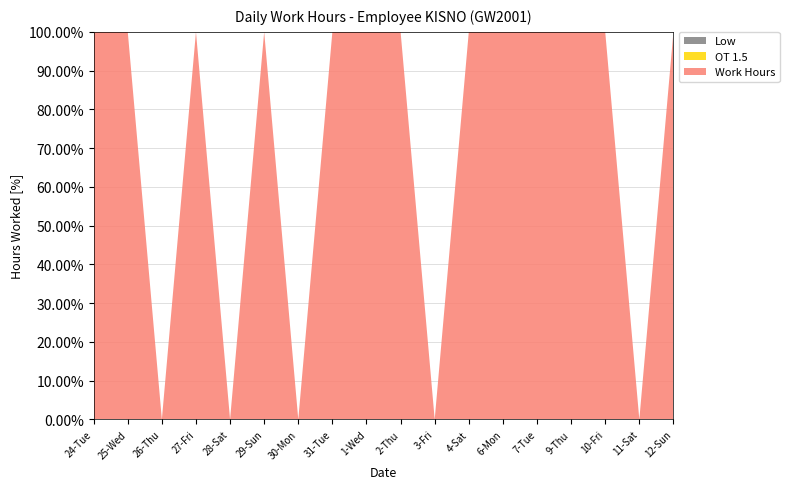

Reading left to right, list all the values displayed in this chart.

Low: 0.0	0.0	0.0	0.0	0.0	0.0	0.0	0.0	0.0	0.0	0.0	0.0	0.0	0.0	0.0	0.0	0.0	0.0
OT 1.5: 0.0	0.0	0.0	0.0	0.0	0.0	0.0	0.0	0.0	0.0	0.0	0.0	0.0	0.0	0.0	0.0	0.0	0.0
Work Hours: 12.2	12.4	0.0	12.2	0.0	23.9	0.0	12.3	12.0	10.1	0.0	10.1	10.3	19.1	19.8	9.6	0.0	9.9